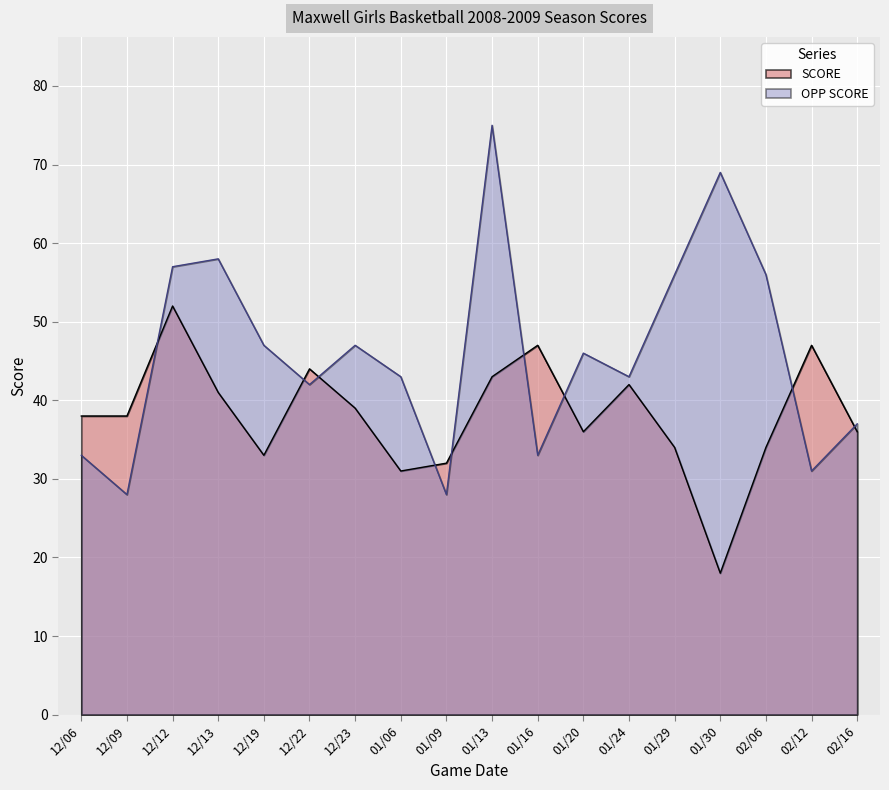

Reading left to right, transcribe all the data shown in this chart.

SCORE: 12/06=38	12/09=38	12/12=52	12/13=41	12/19=33	12/22=44	12/23=39	01/06=31	01/09=32	01/13=43	01/16=47	01/20=36	01/24=42	01/29=34	01/30=18	02/06=34	02/12=47	02/16=36
OPP SCORE: 12/06=33	12/09=28	12/12=57	12/13=58	12/19=47	12/22=42	12/23=47	01/06=43	01/09=28	01/13=75	01/16=33	01/20=46	01/24=43	01/29=56	01/30=69	02/06=56	02/12=31	02/16=37